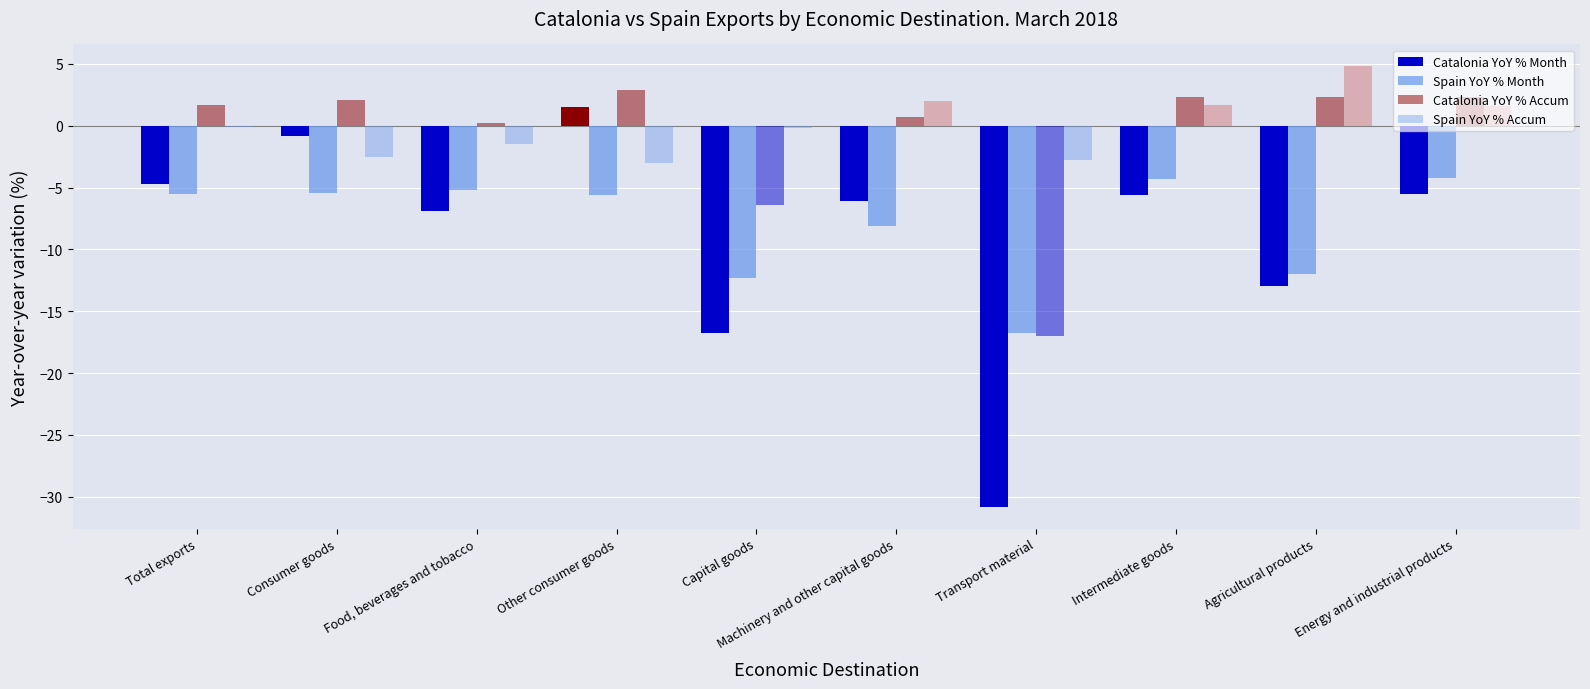

Are the bars grouped side by side (vs. stacked)?

Yes